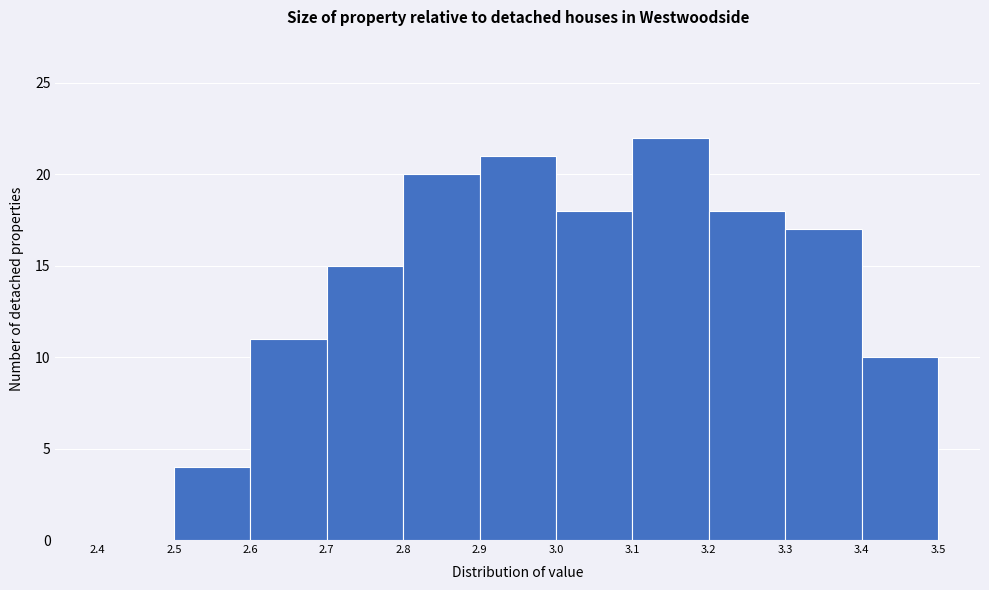

Which range on the x-axis has the tallest bar?

3.1 to 3.2